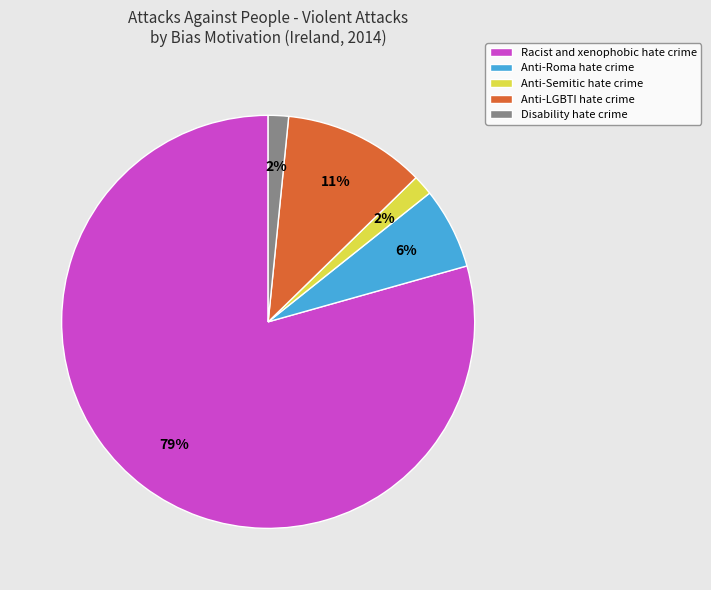

Count the number of slices in the pie.

5